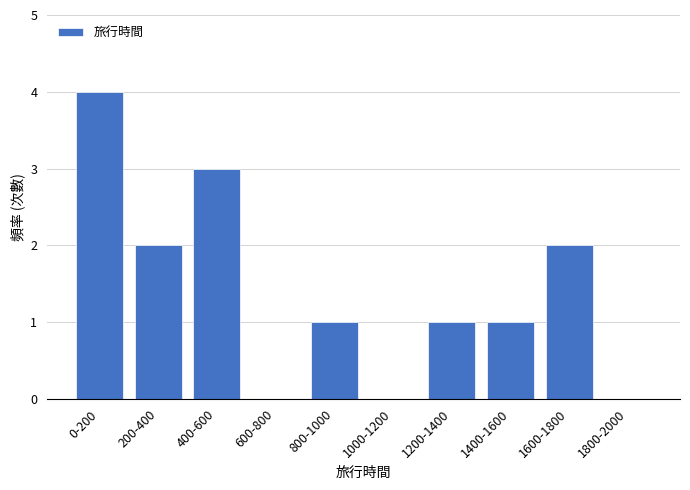

Reading left to right, extract all data points from this chart.

0-200=4	200-400=2	400-600=3	600-800=0	800-1000=1	1000-1200=0	1200-1400=1	1400-1600=1	1600-1800=2	1800-2000=0